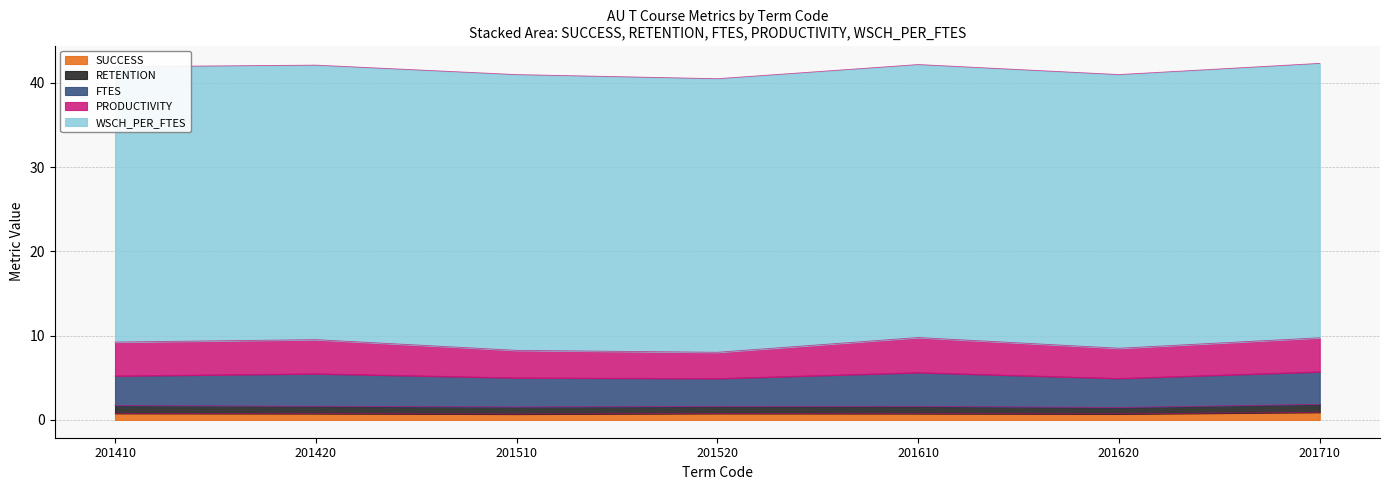

What value does the FTES series have at 201710?

3.9